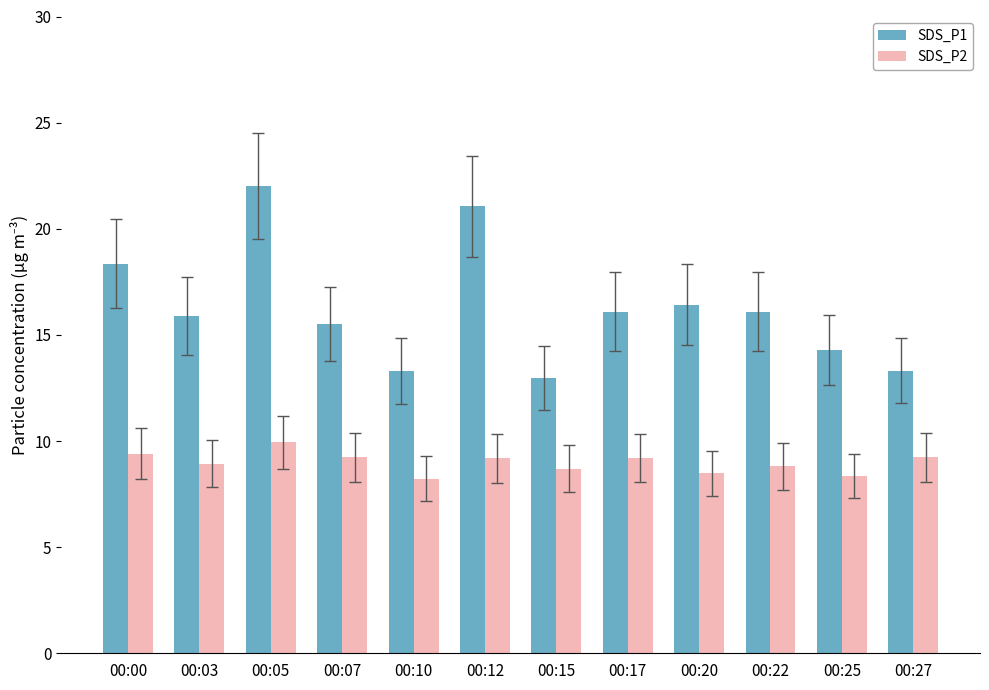

How many categories are shown in the chart?

12